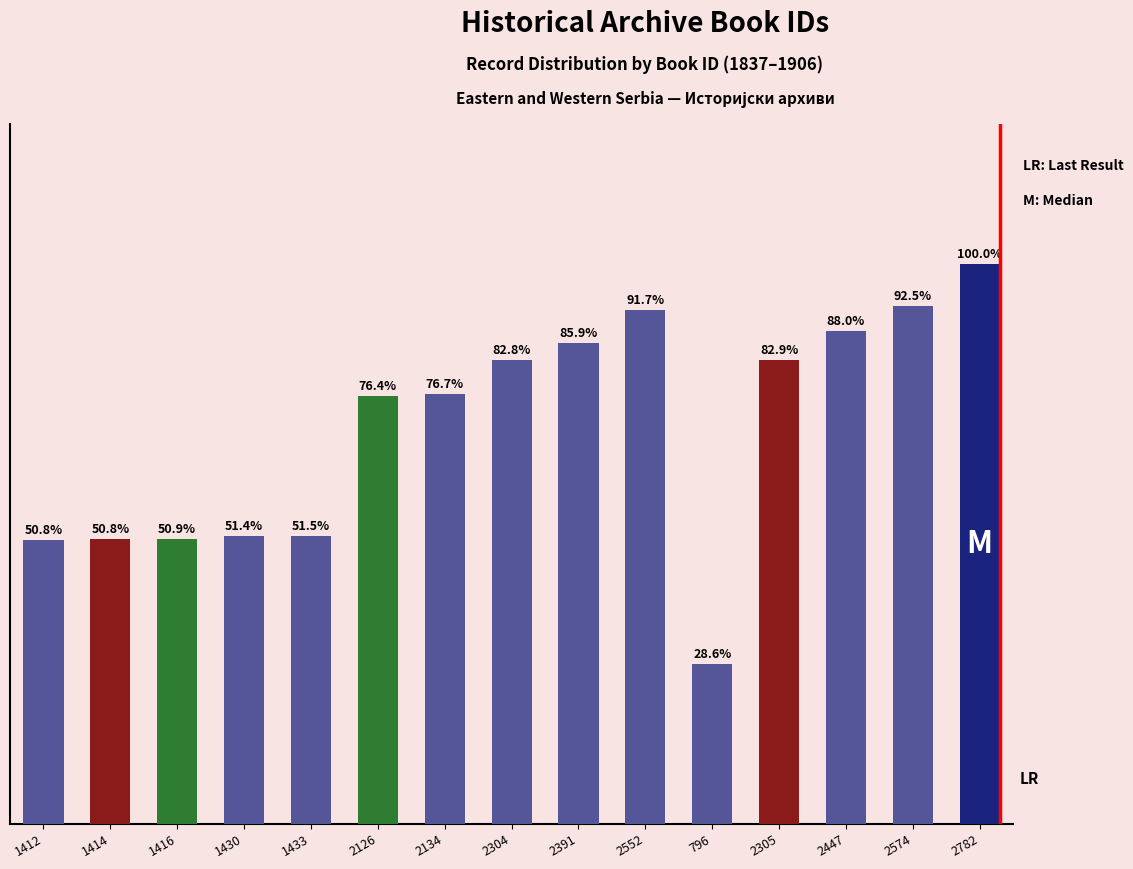

Count the number of categories in the chart.

15